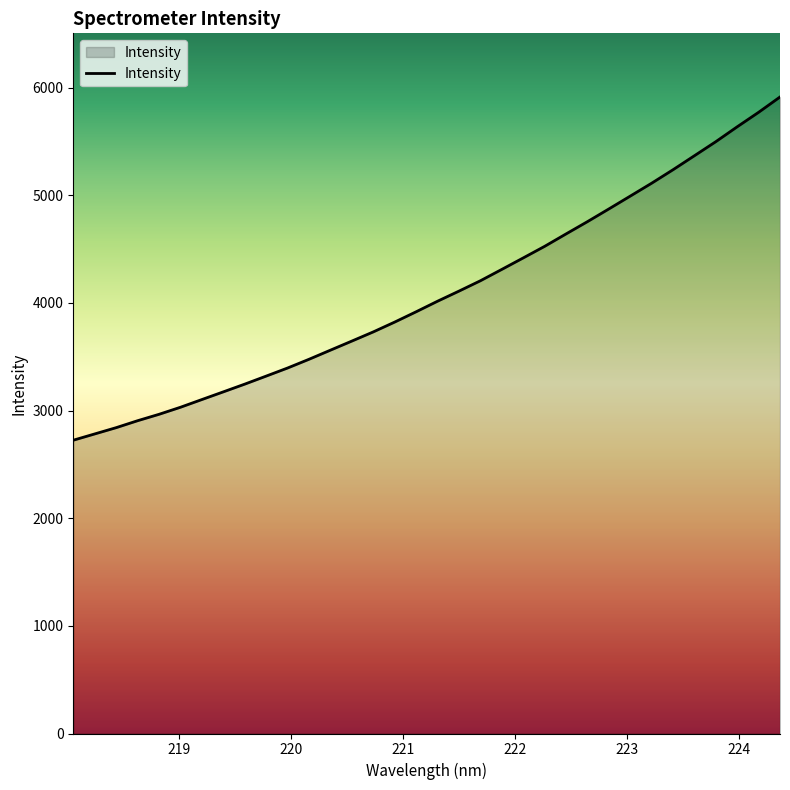

What is the minimum value shown in the chart?

2724.5